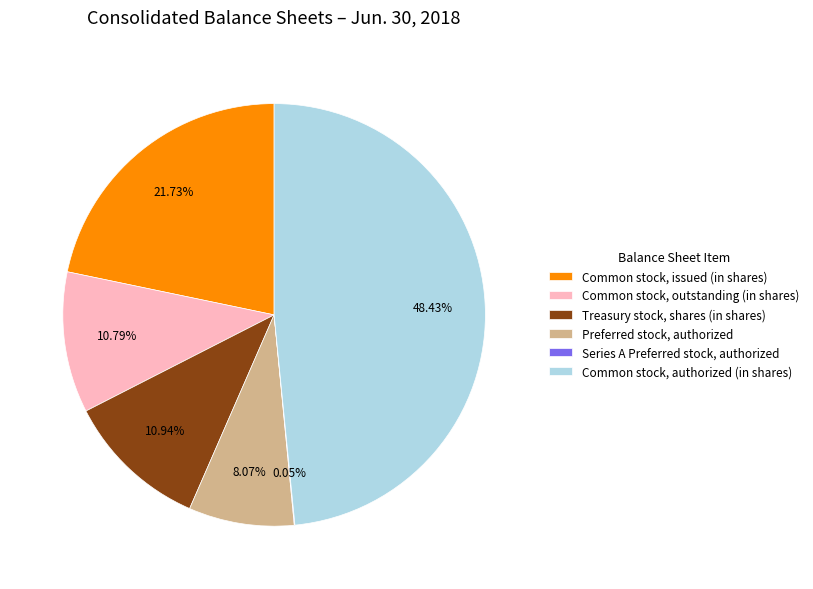

Which category has the biggest portion of the pie?

Common stock, authorized (in shares)